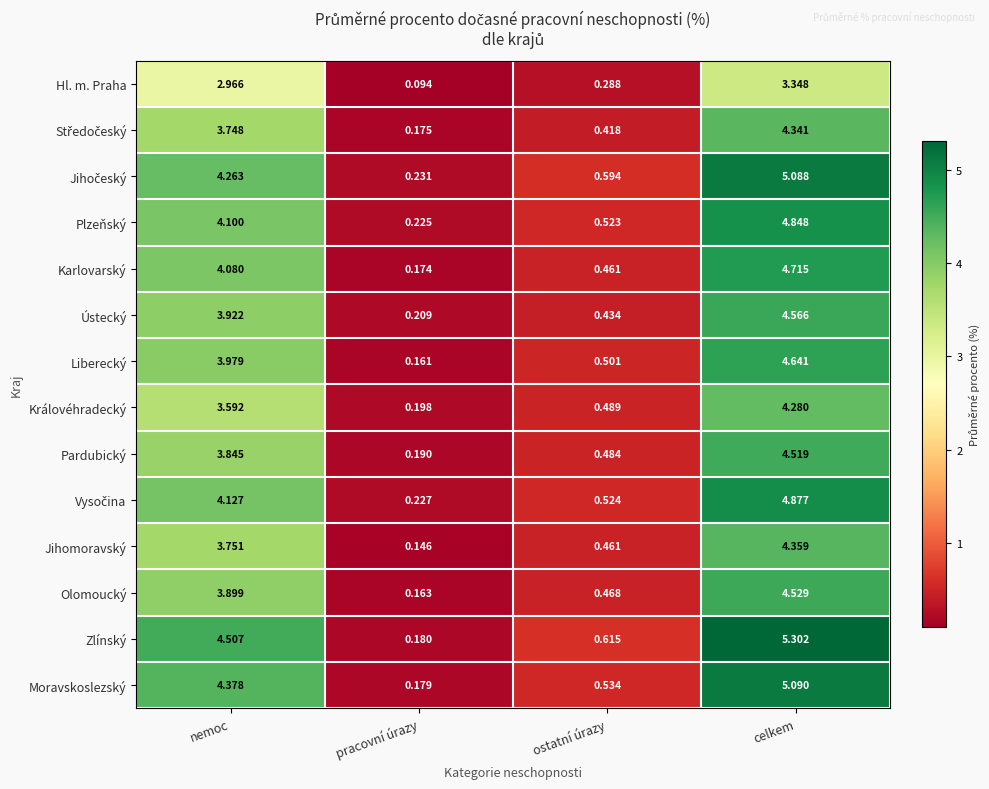

Which category has the lowest value in the Královéhradecký series?

pracovní úrazy